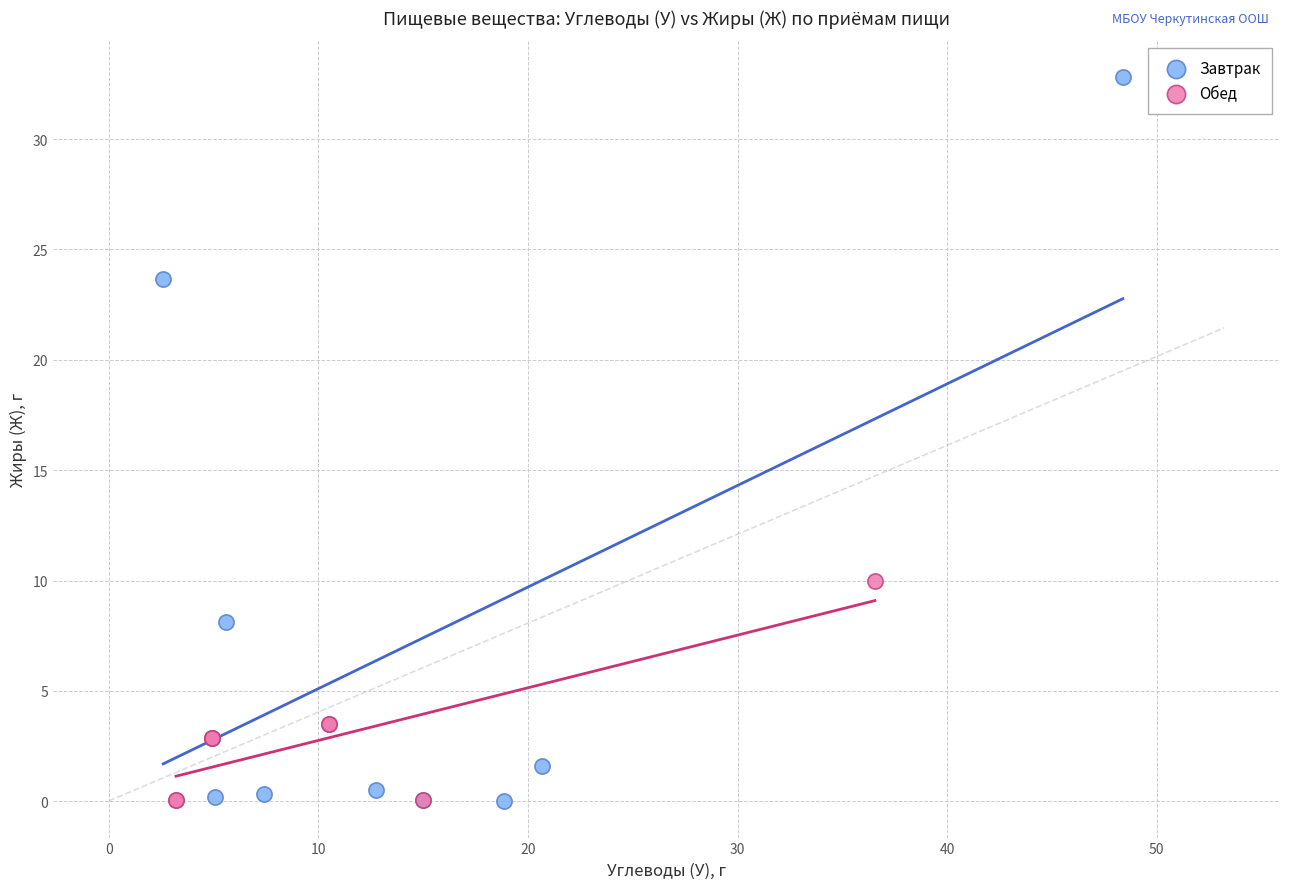

What are all the series names shown in the legend?

Завтрак, Обед